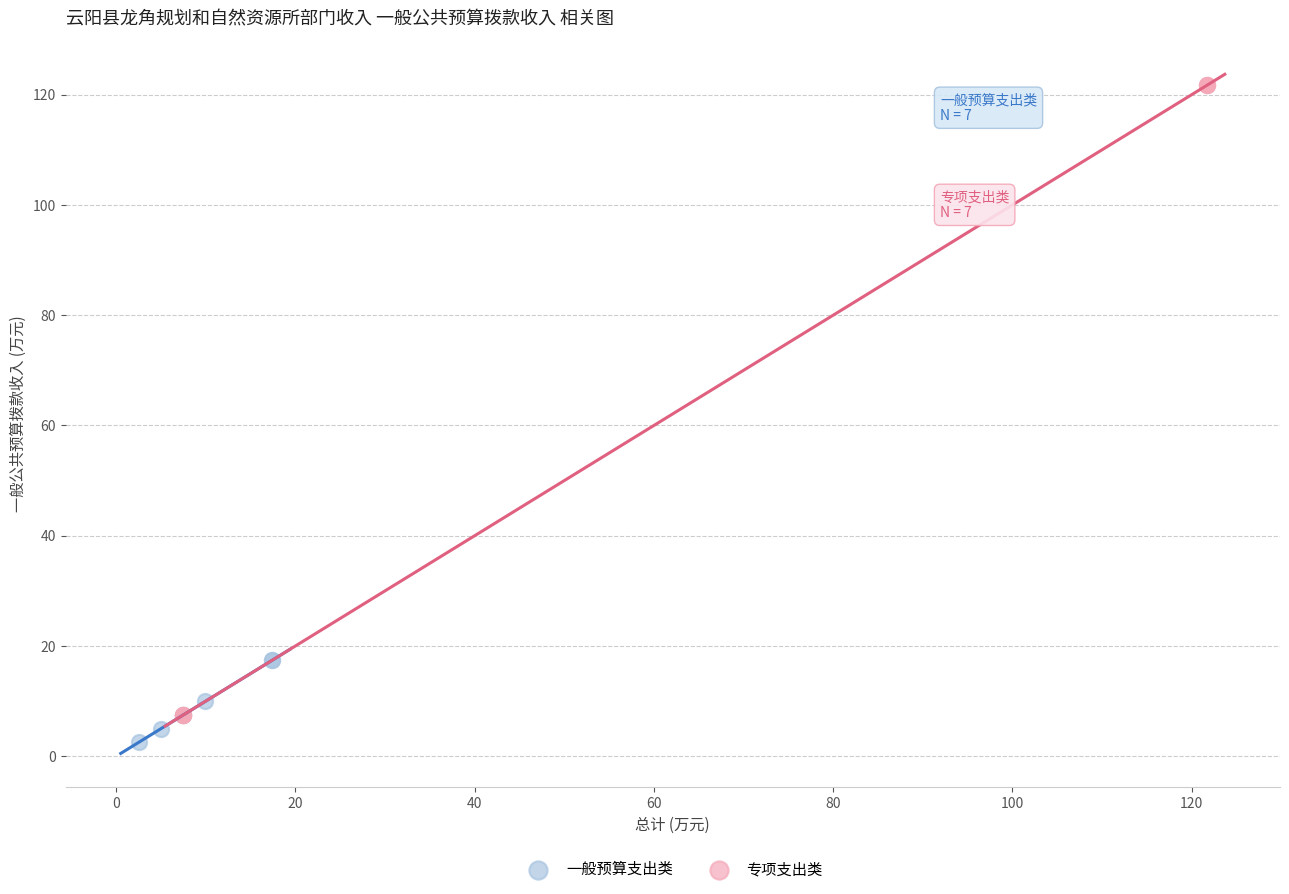

Which series has the widest spread of Y values?

专项支出类